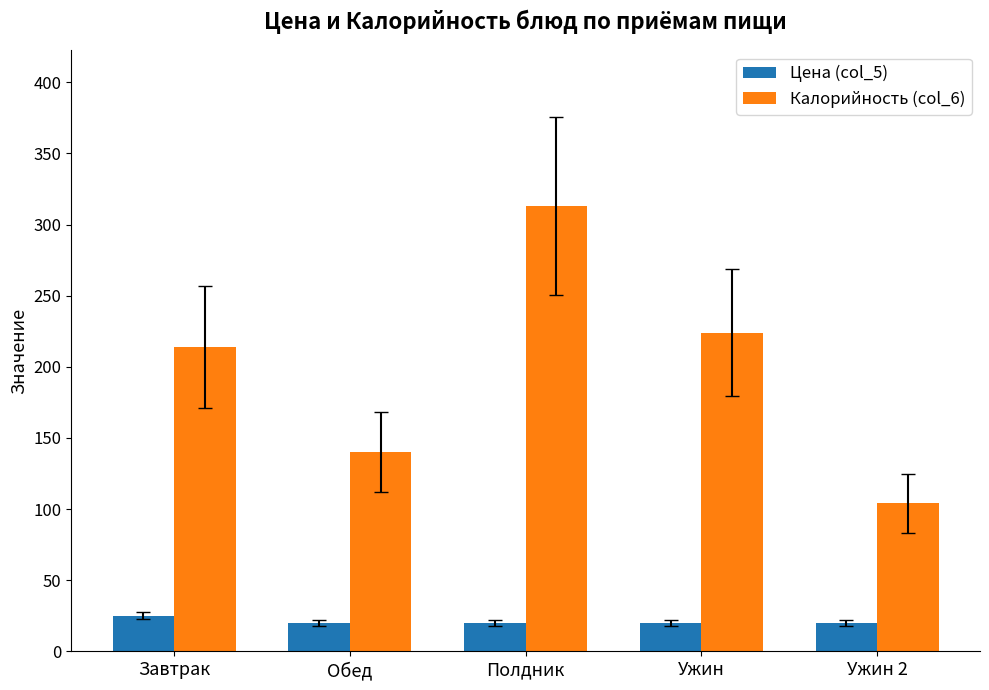

Read the Калорийность (col_6) value at Завтрак, to the nearest 50.

200